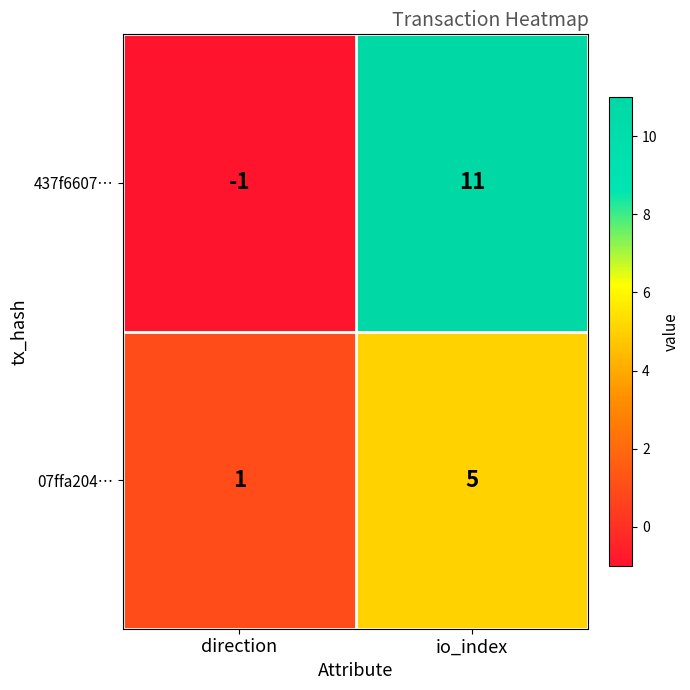

At which label is 437f6607… closest to 5?

direction